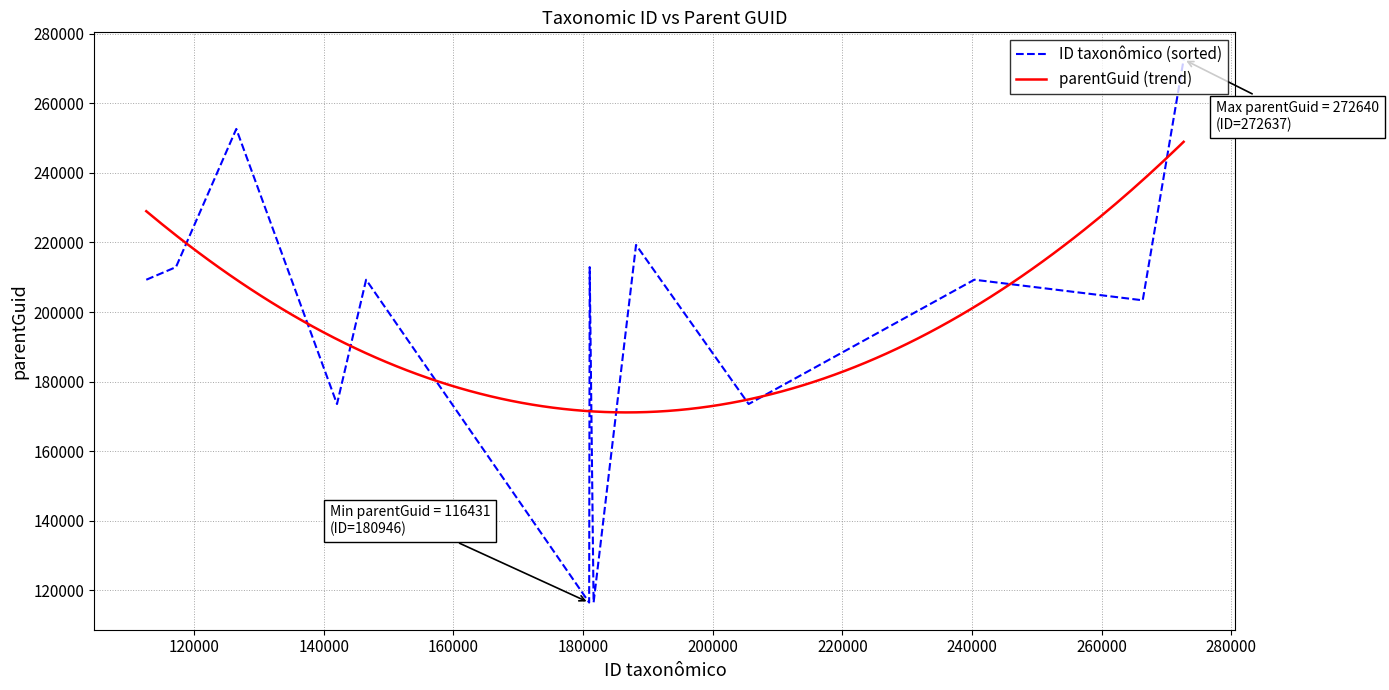

Which series has the widest spread of values?

ID taxonômico